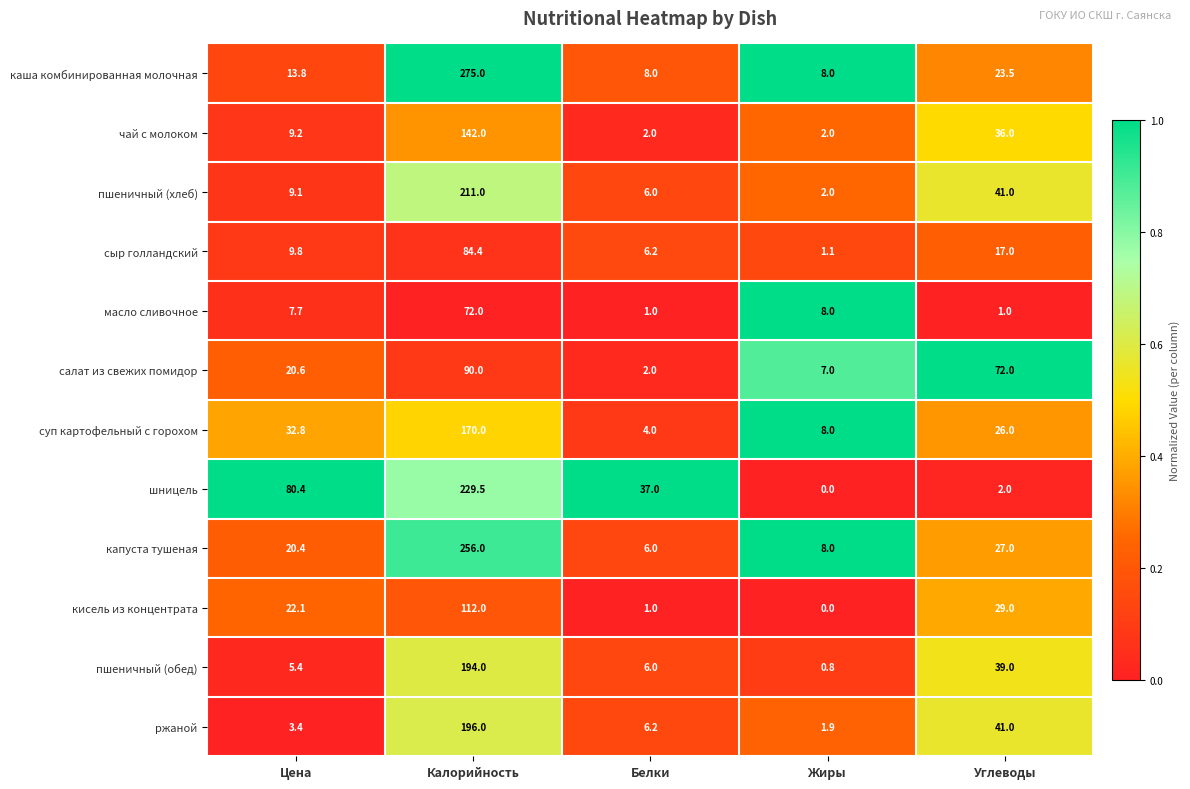

What is the sum of the масло сливочное values at Цена and Калорийность?

79.7